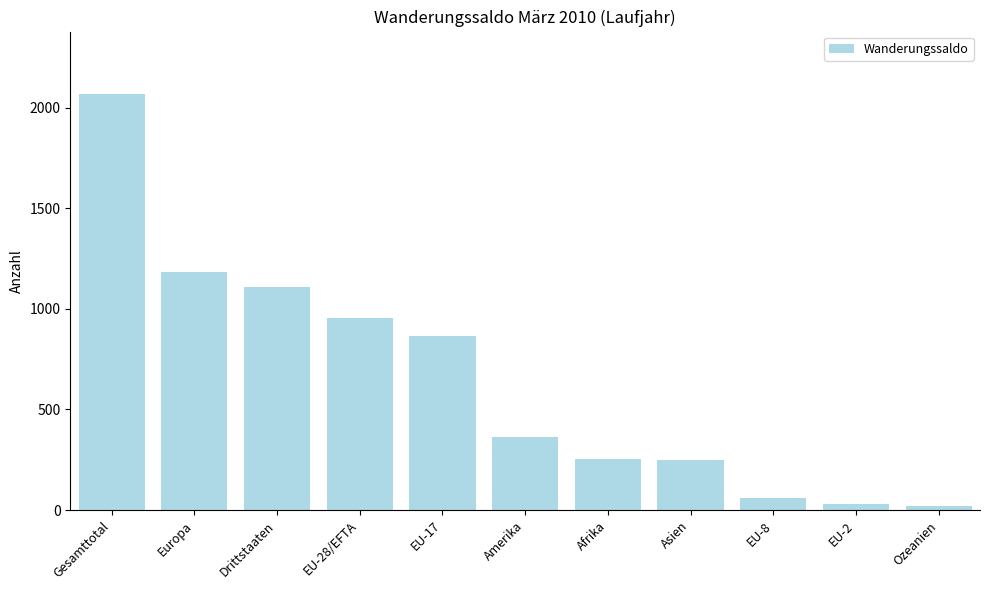

Is it true that the value at Europa is 237?

False